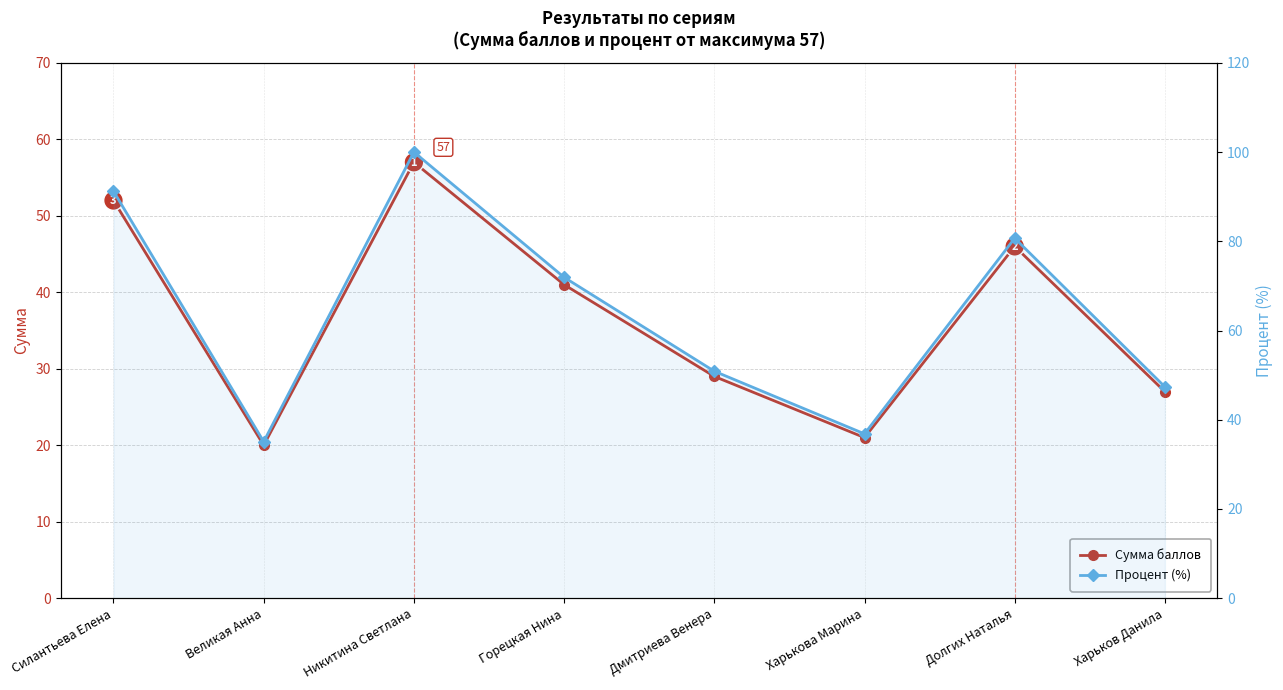

What is the sum of the Процент (%) values at Харькова Марина and Дмитриева Венера?

87.7